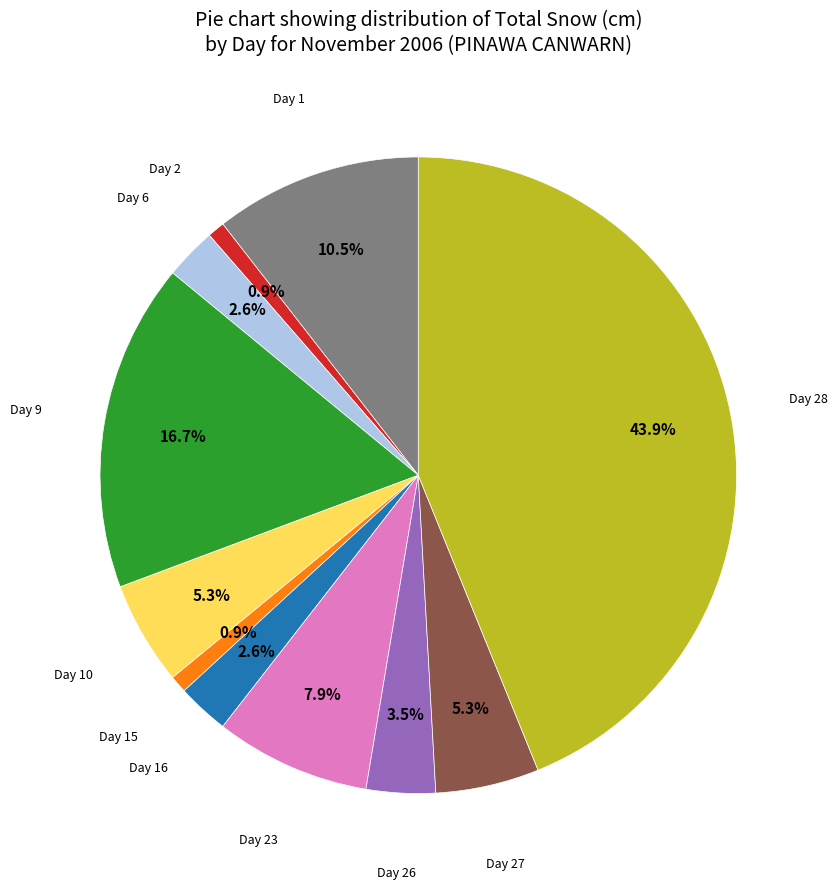

How many segments does this pie chart have?

11